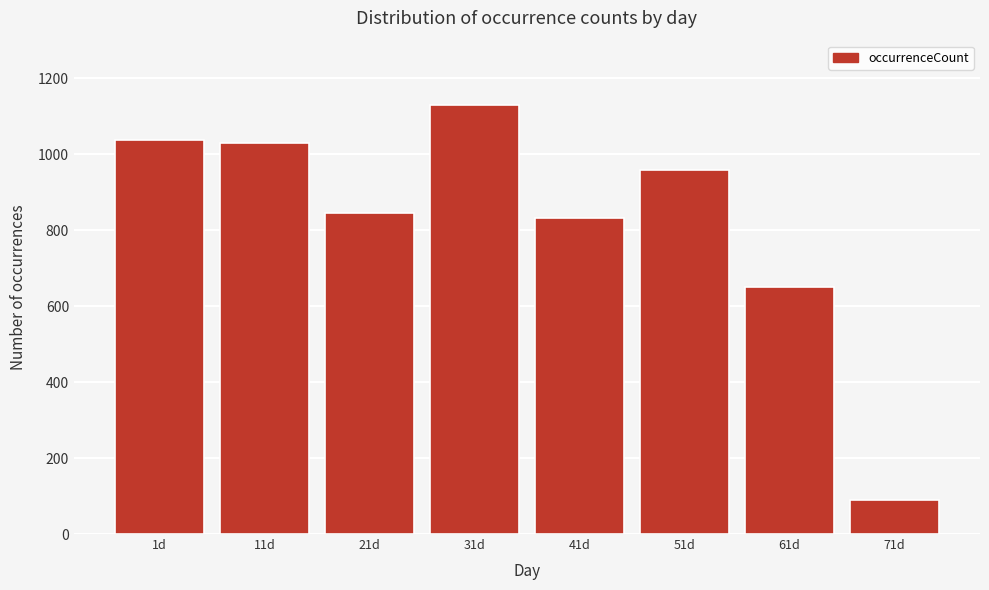

Reading left to right, what are all the values shown in this chart?

1038	1029	845	1129	832	957	650	90